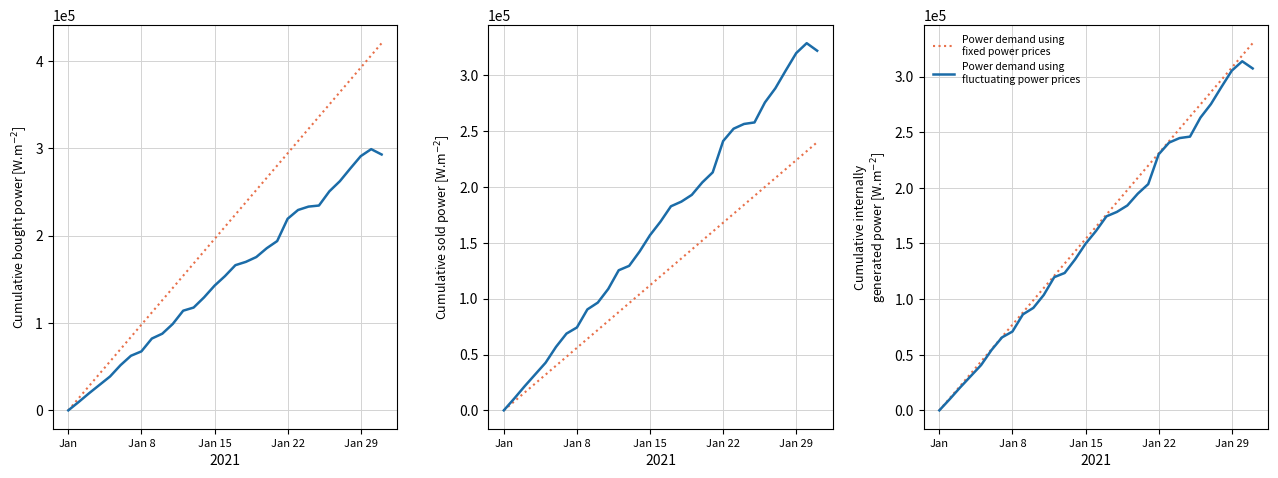

What is the difference between the second highest and second lowest values in the Power demand using
fluctuating power prices series?

297197.1